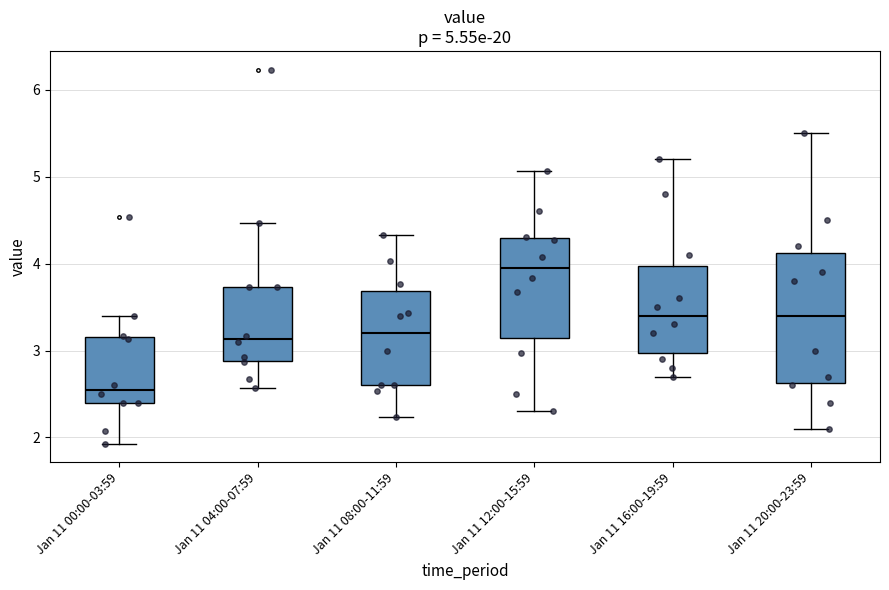

Which box is the tallest, from its lower edge to its upper edge?

Jan 11 20:00-23:59